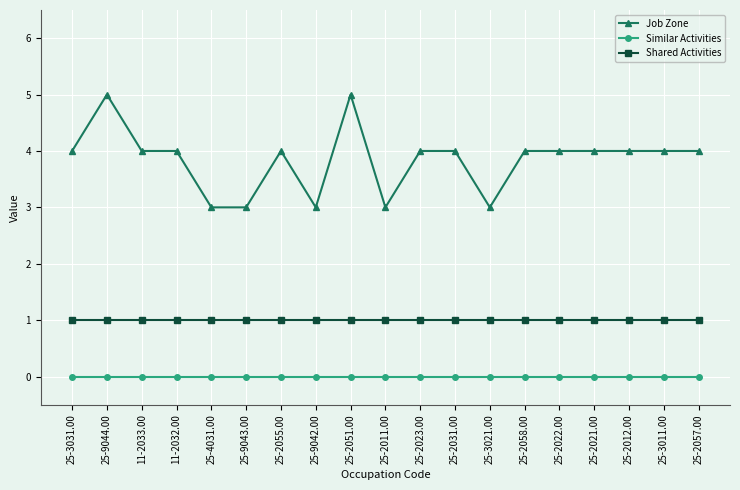

True or false: Shared Activities and Similar Activities intersect in this chart.

False